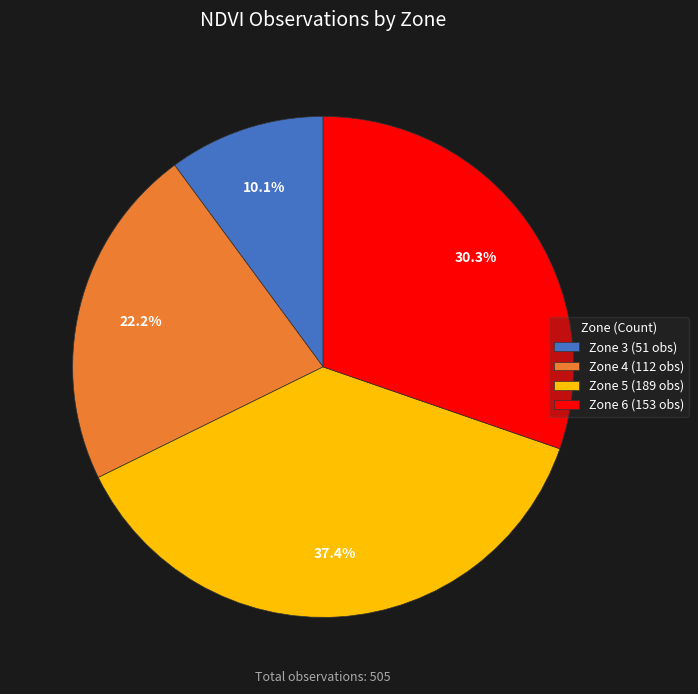

What percentage is the Zone 5 slice, to the nearest percent?

37%